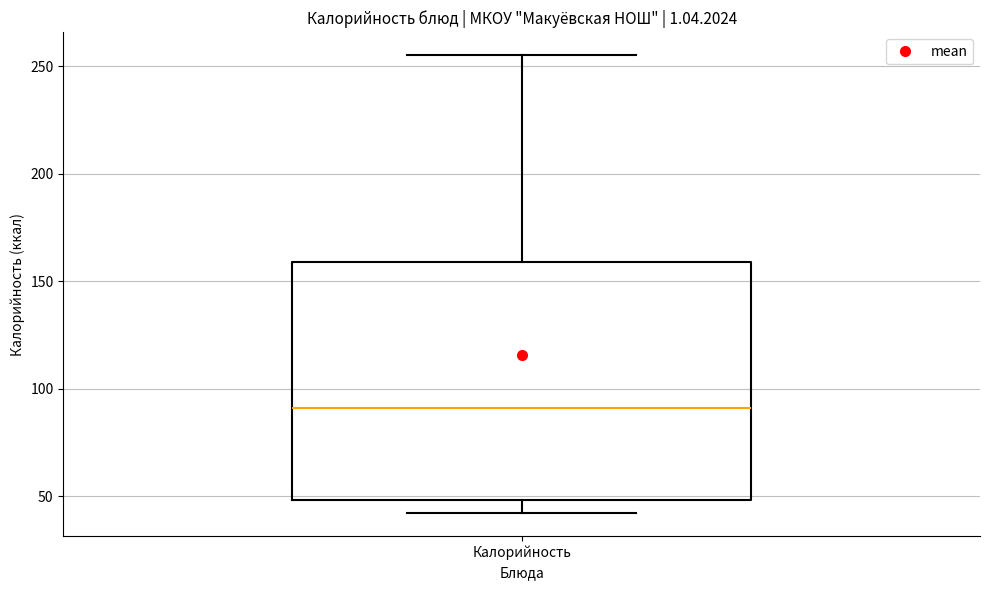

Where does the median line of the box for Калорийность sit on the y-axis? The values are not printed on the chart, so give them approximately, as read against the axis.

90